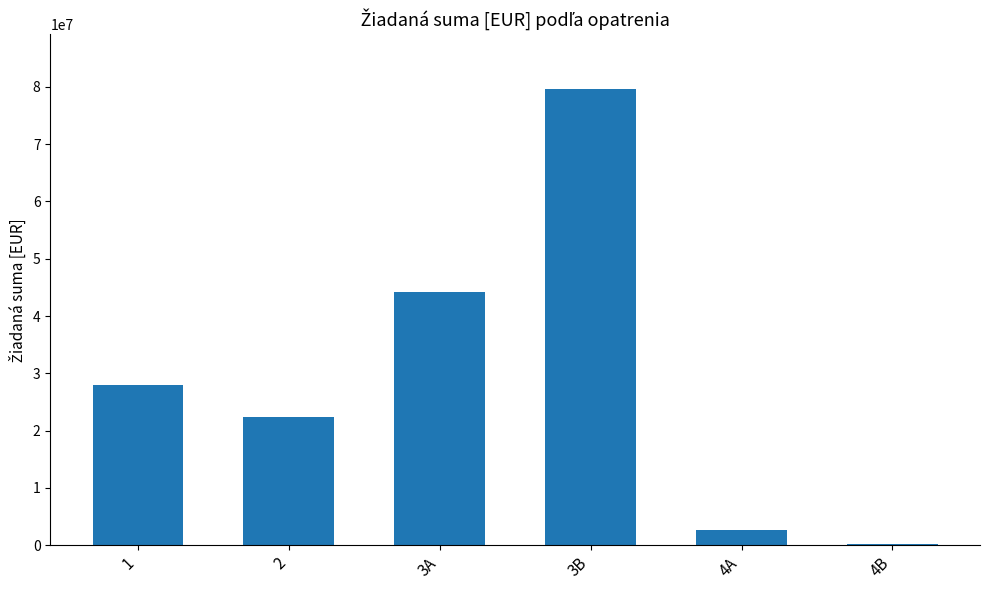

What is the ratio of the value at 2 to the value at 3A?

0.5